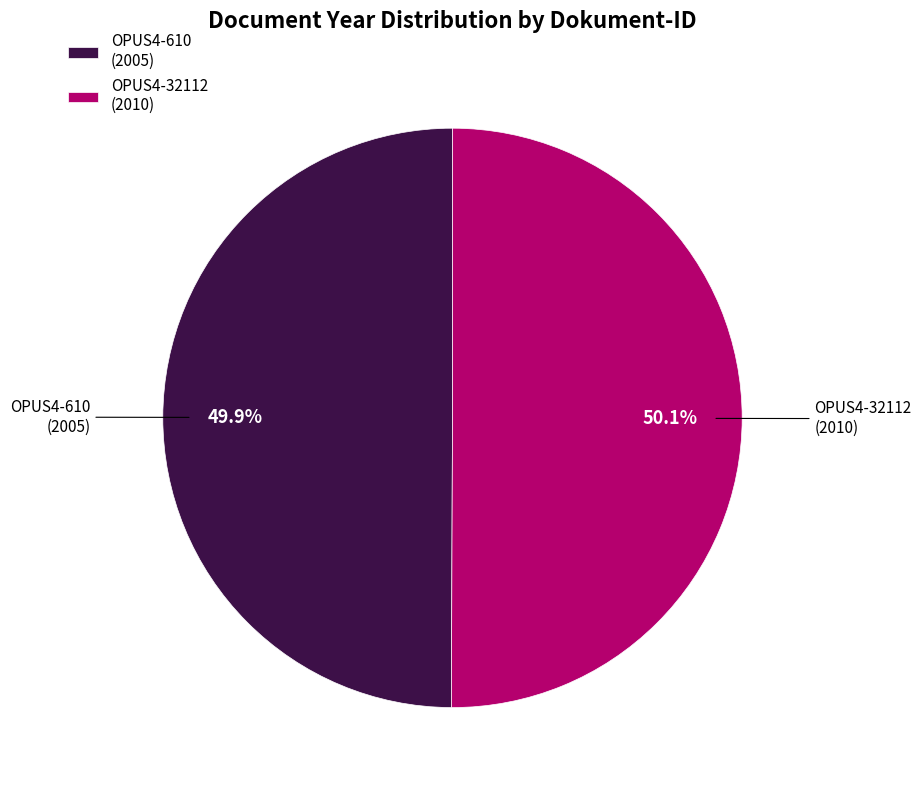

How many slices are in this pie chart?

2